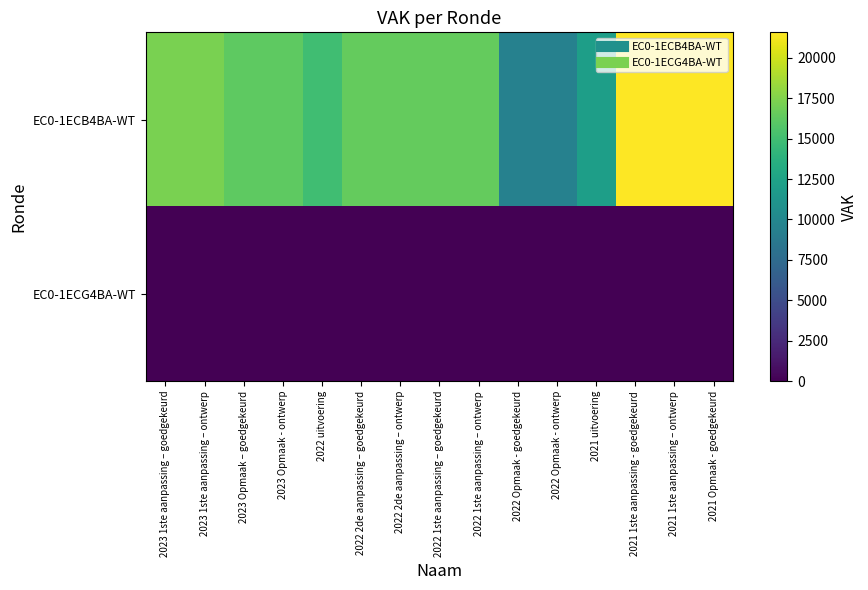

Which has a higher value, 2023 Opmaak – goedgekeurd or 2022 uitvoering?

2023 Opmaak – goedgekeurd